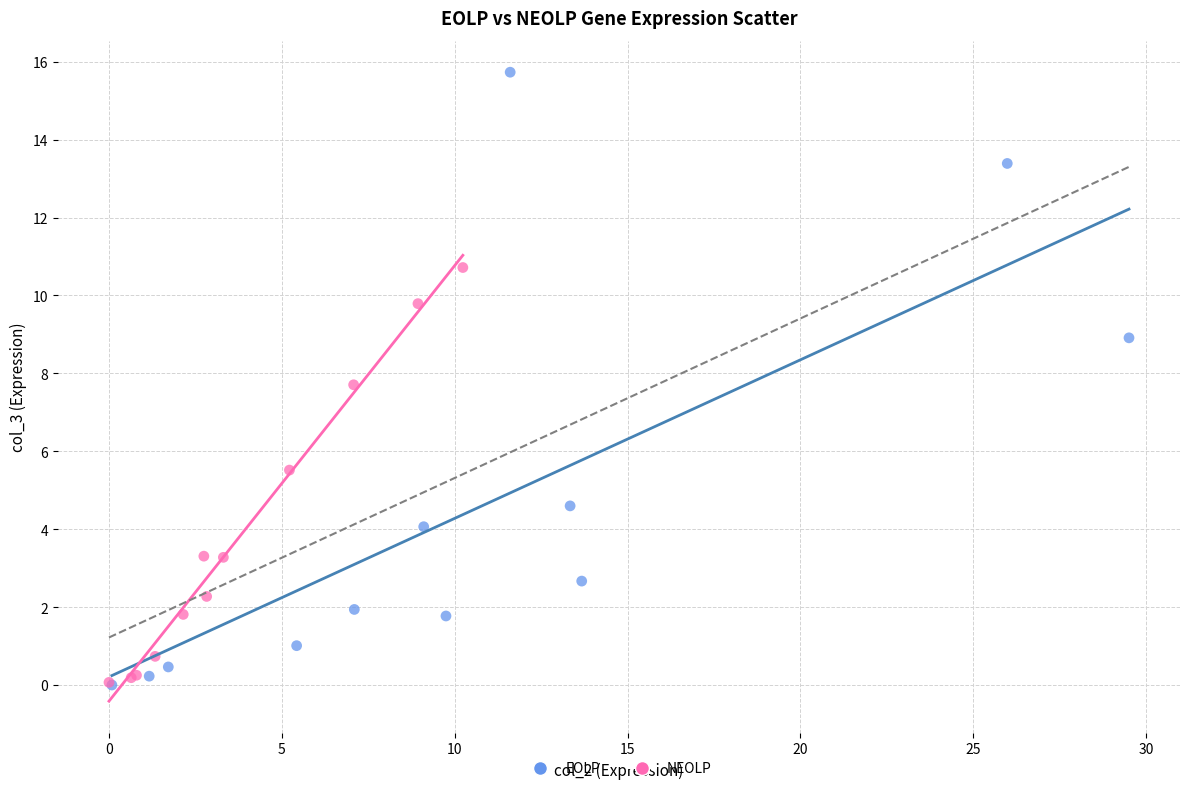

Which series contains the highest Y value?

EOLP